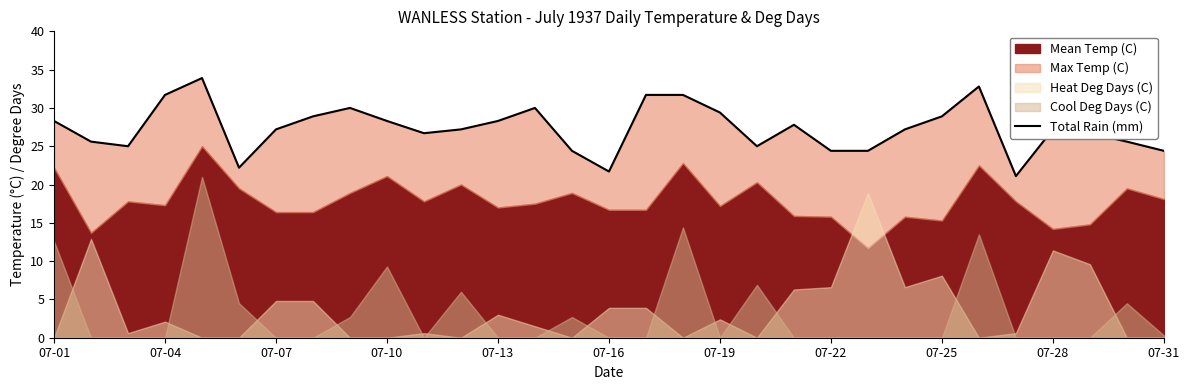

Which category has the lowest value across all series?

26